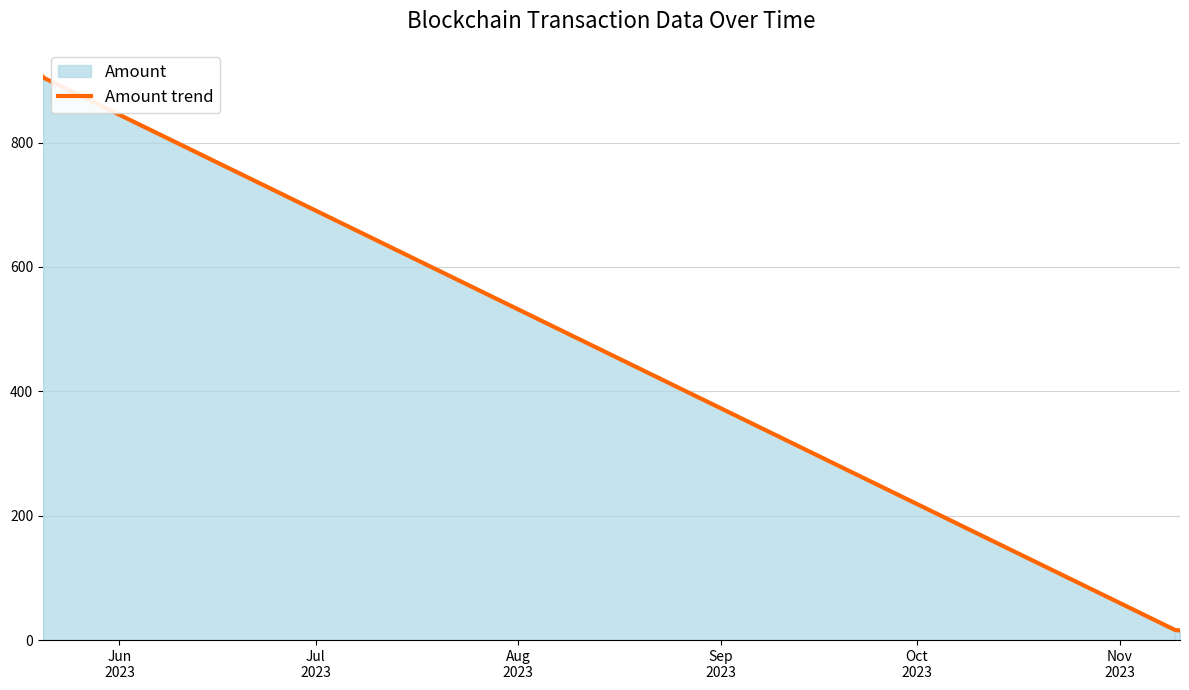

Between Aug
2023 and Jun
2023, which is larger?

Jun
2023